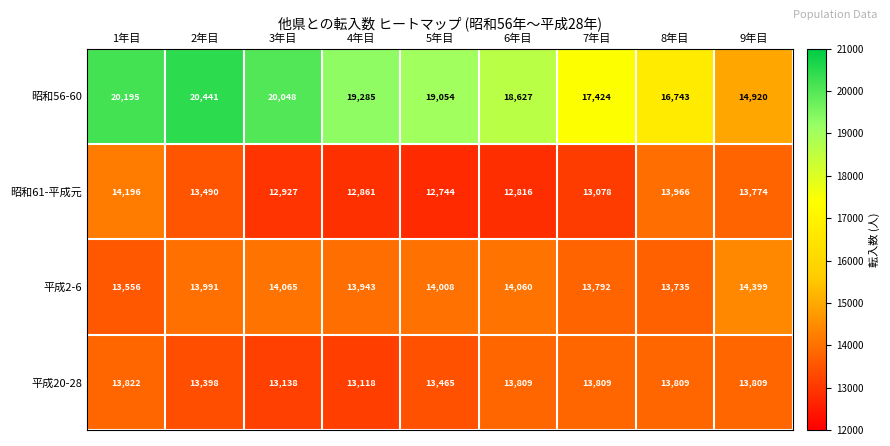

What is the maximum value shown in the chart?

20441